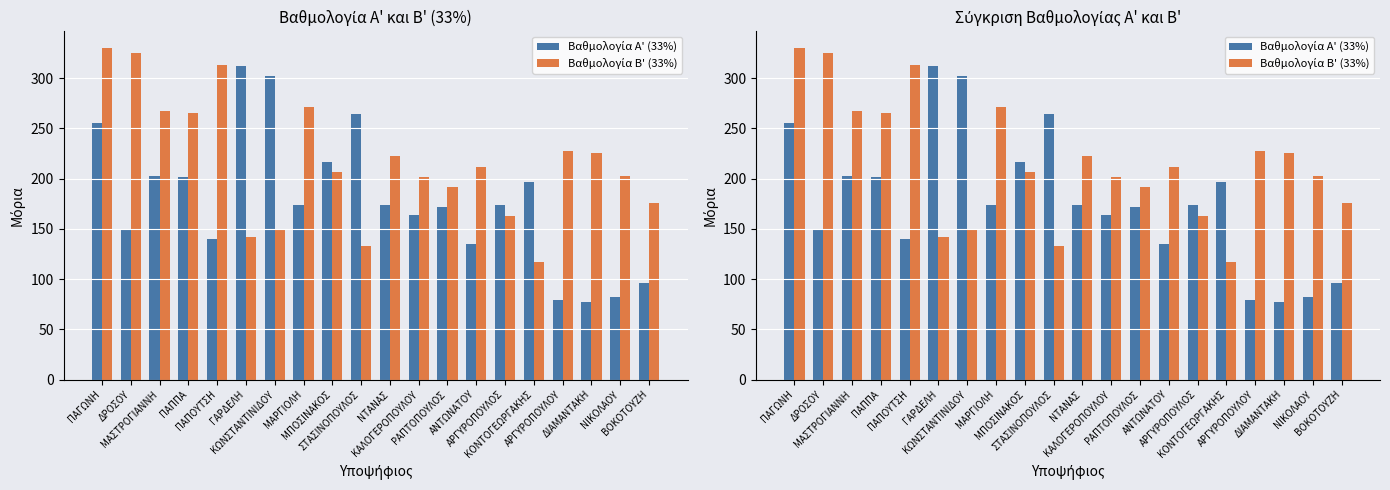

What is the label of the 2nd bar from the right?

ΝΙΚΟΛΑΟΥ